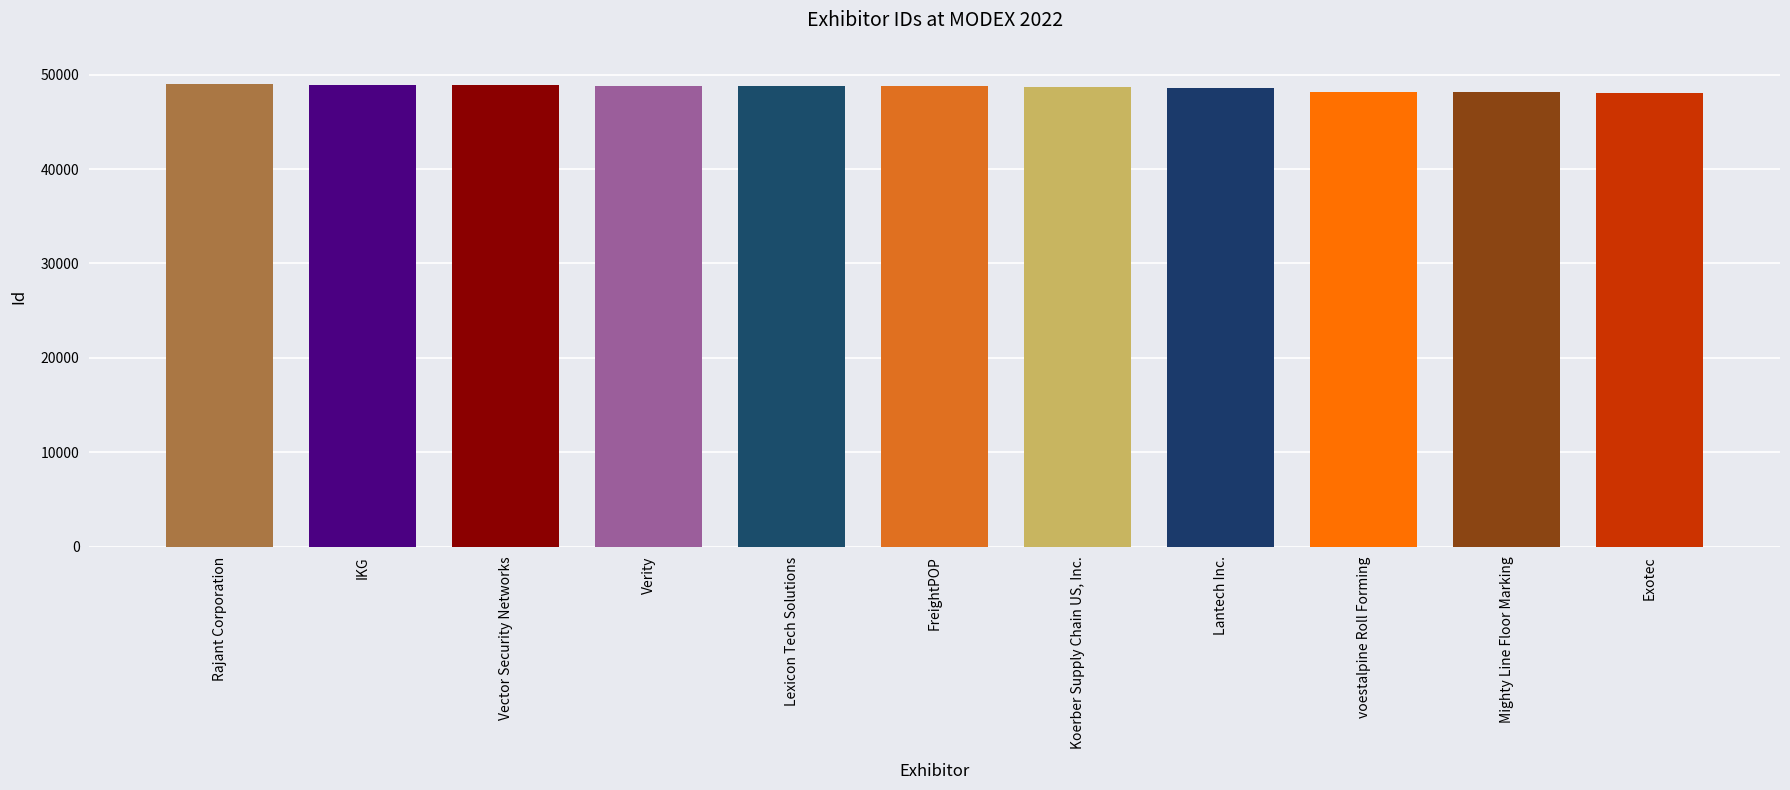

Approximately how many times larger is the value at Lexicon Tech Solutions compared to Verity?

1.0